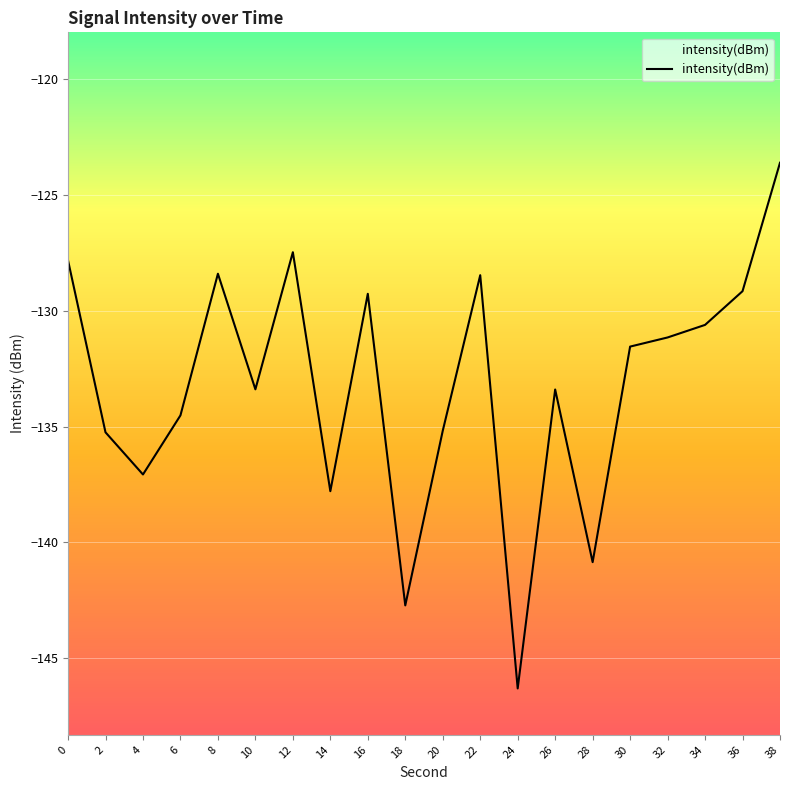

Reading right to left, list all the values displayed in this chart.

38=-123.6	36=-129.2	34=-130.6	32=-131.2	30=-131.6	28=-140.8	26=-133.4	24=-146.3	22=-128.5	20=-135.2	18=-142.7	16=-129.3	14=-137.8	12=-127.5	10=-133.4	8=-128.4	6=-134.5	4=-137.1	2=-135.2	0=-127.8